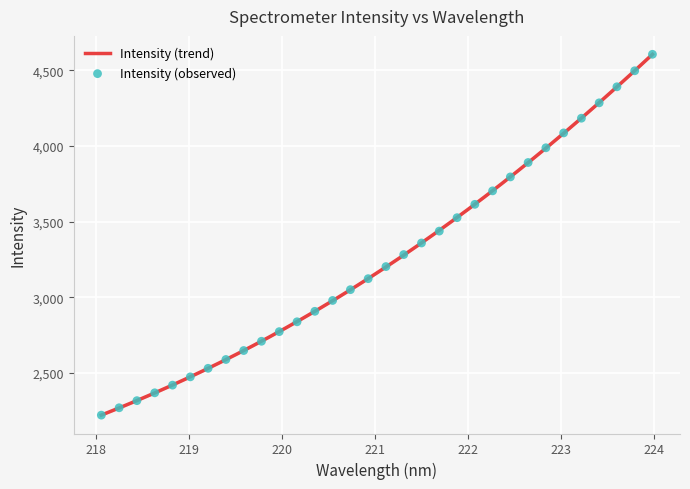

What is the change in value from 218.0596 to 218.8244?

+198.2